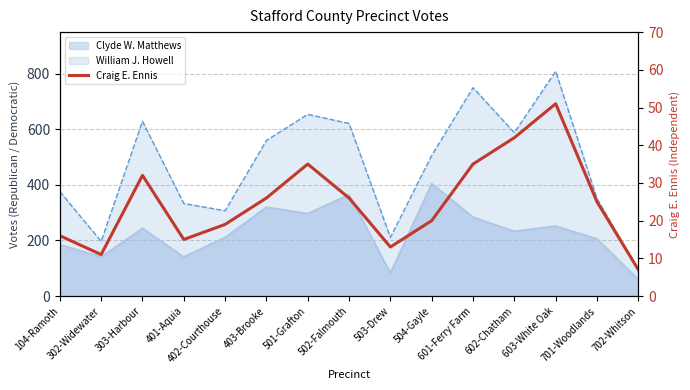

Rank the categories by value from lowest to highest.

702-Whitson, 302-Widewater, 503-Drew, 401-Aquia, 104-Ramoth, 402-Courthouse, 504-Gayle, 701-Woodlands, 403-Brooke, 502-Falmouth, 303-Harbour, 501-Grafton, 601-Ferry Farm, 602-Chatham, 603-White Oak